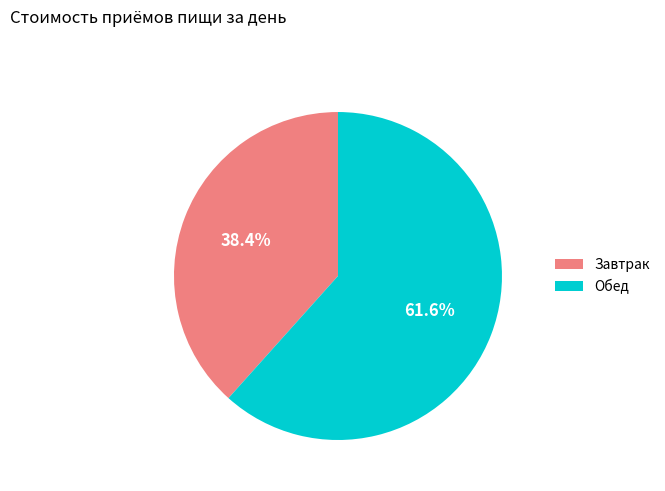

Which category has the smallest portion of the pie?

Завтрак